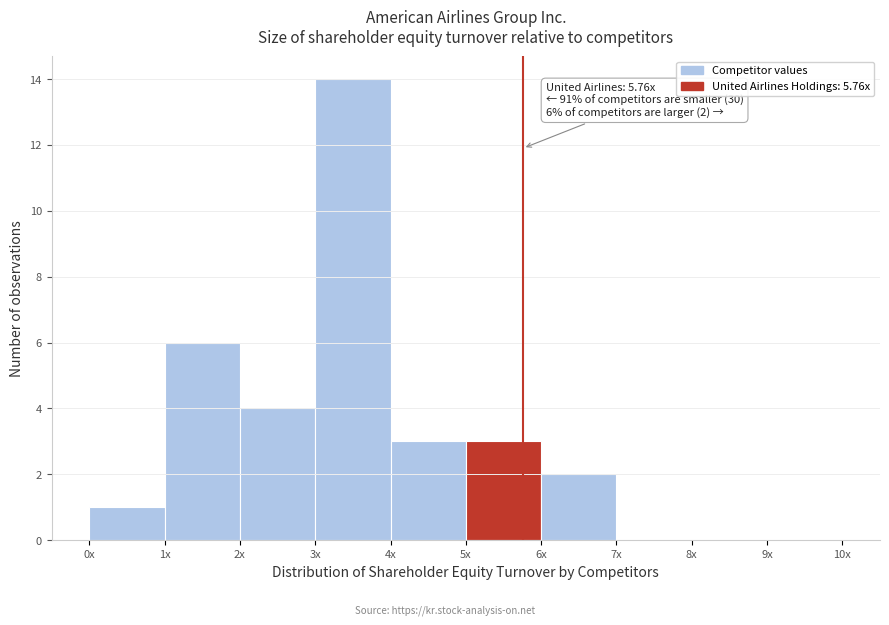

Reading left to right, extract all data points from this chart.

0x=1	1x=6	2x=4	3x=14	4x=3	5x=3	6x=2	7x=0	8x=0	9x=0